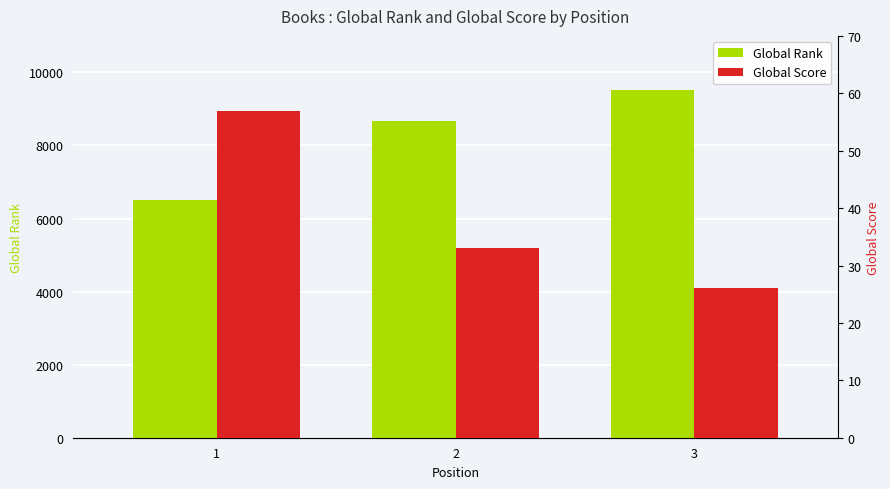

At how many categories does at least one series exceed 793?

3